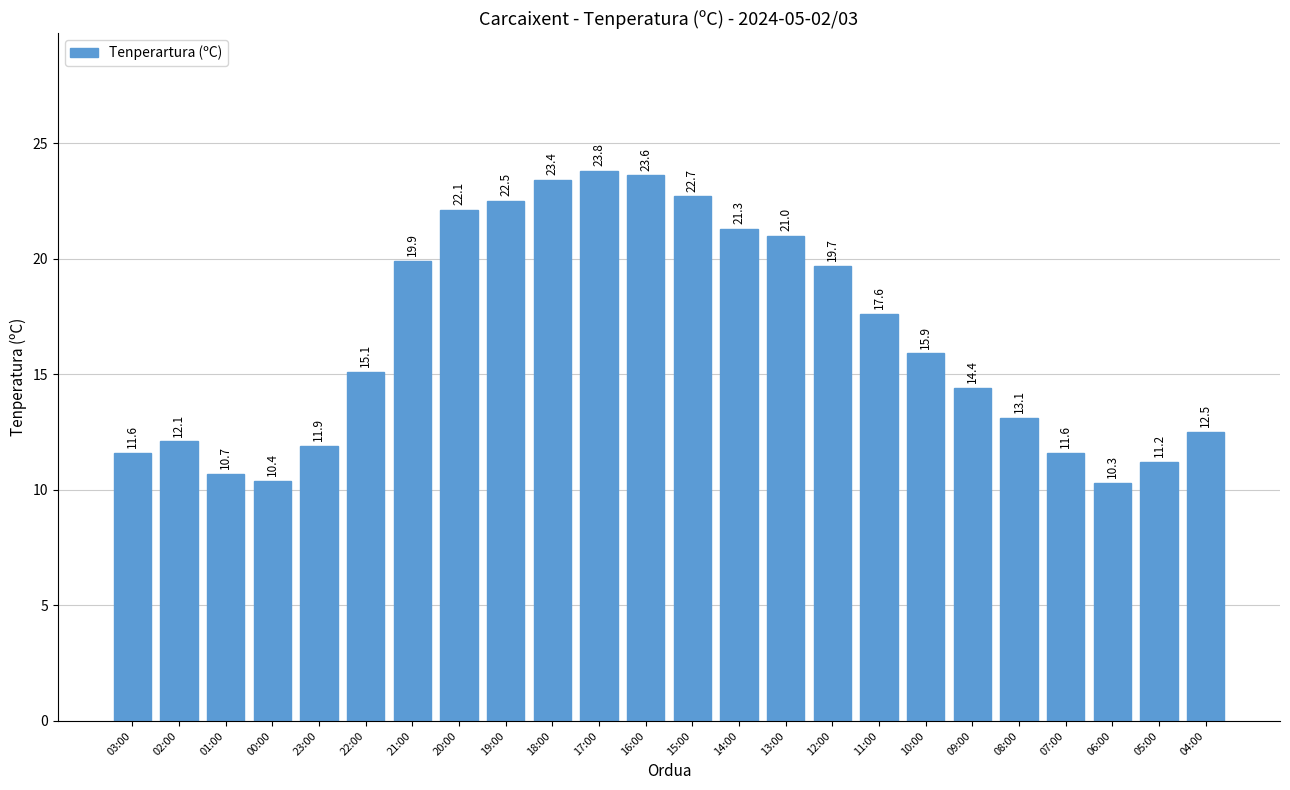

What is the change in value from 01:00 to 16:00?

+12.9